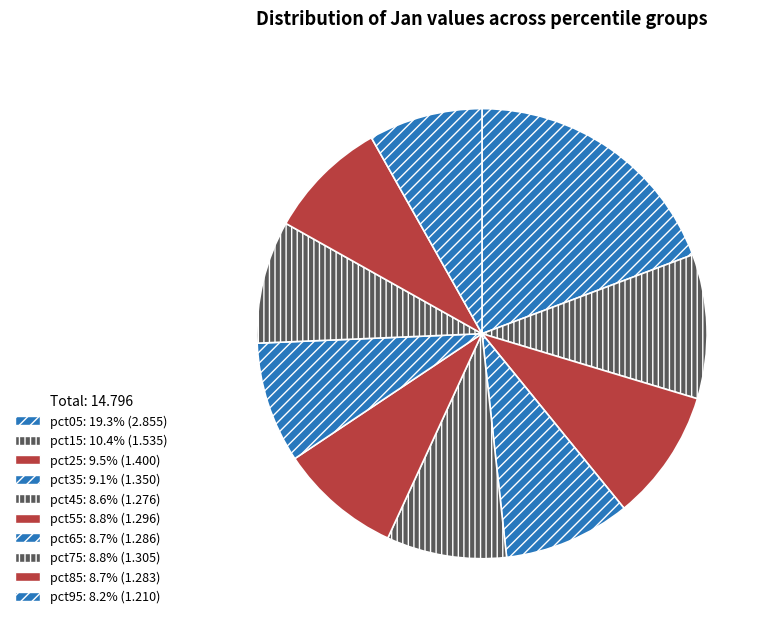

How many slices are in this pie chart?

10